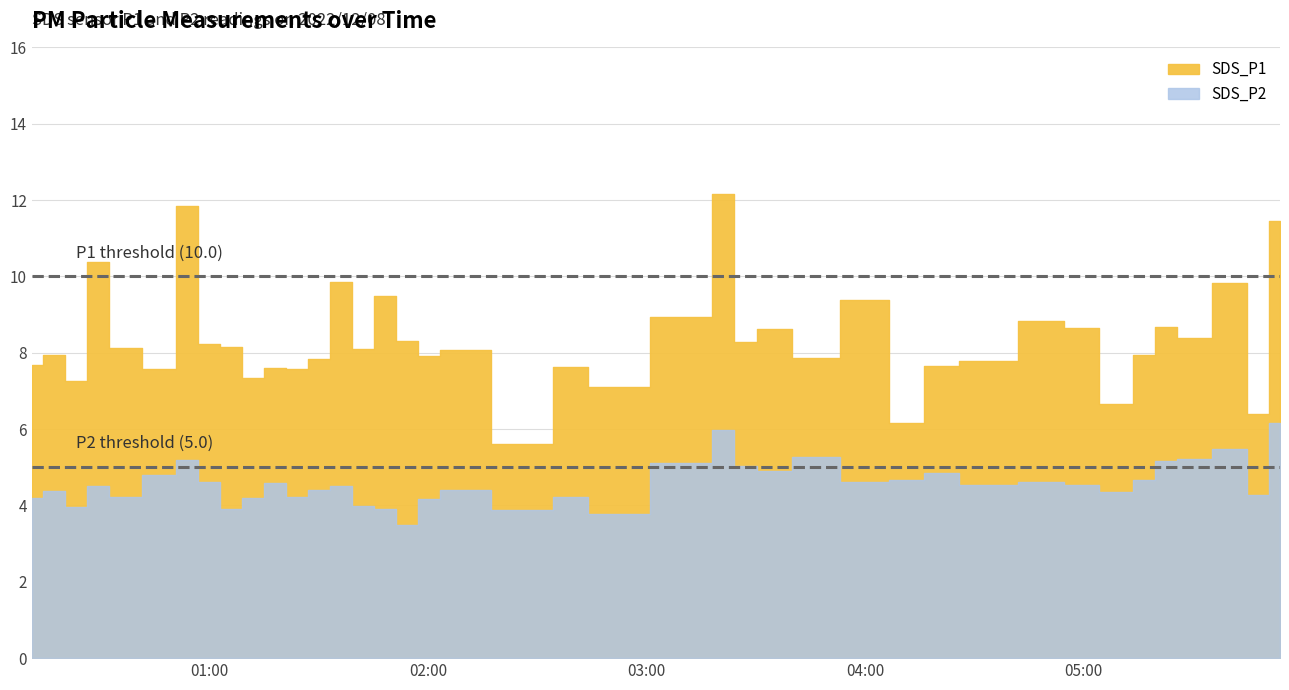

True or false: SDS_P1 and SDS_P2 cross at least once.

False